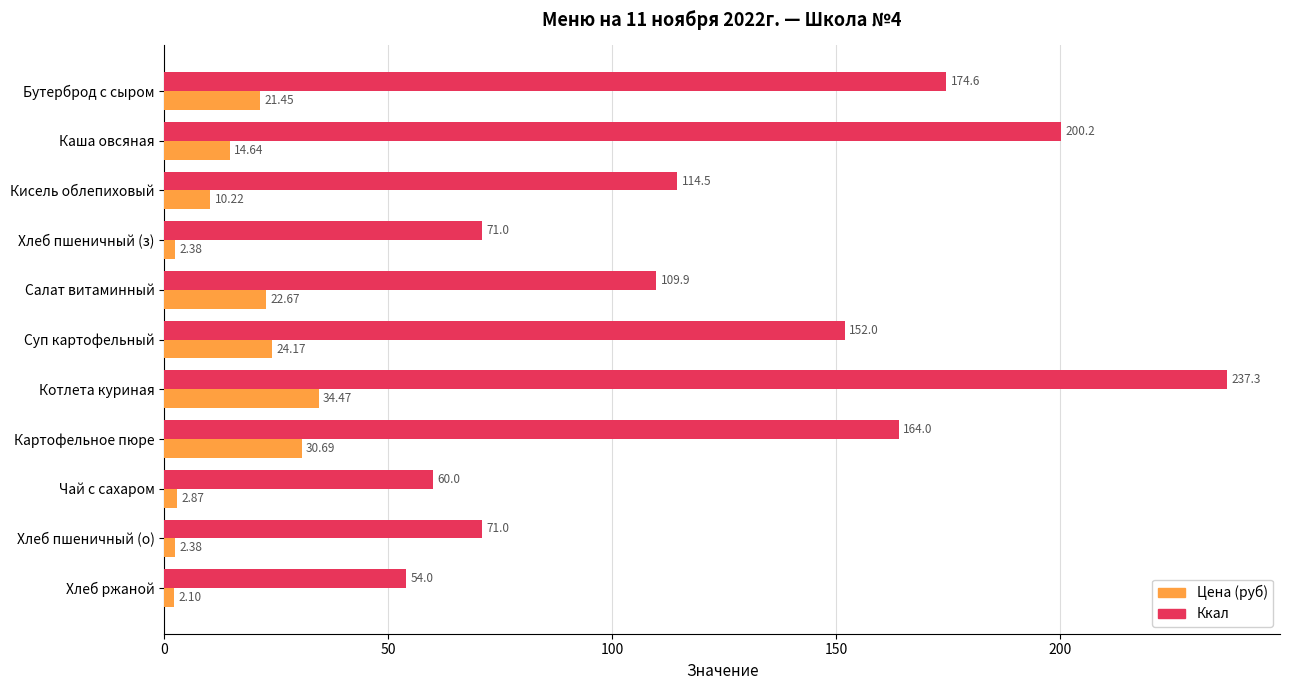

At Хлеб пшеничный (о), list the series in order from largest to smallest.

Ккал, Цена (руб)